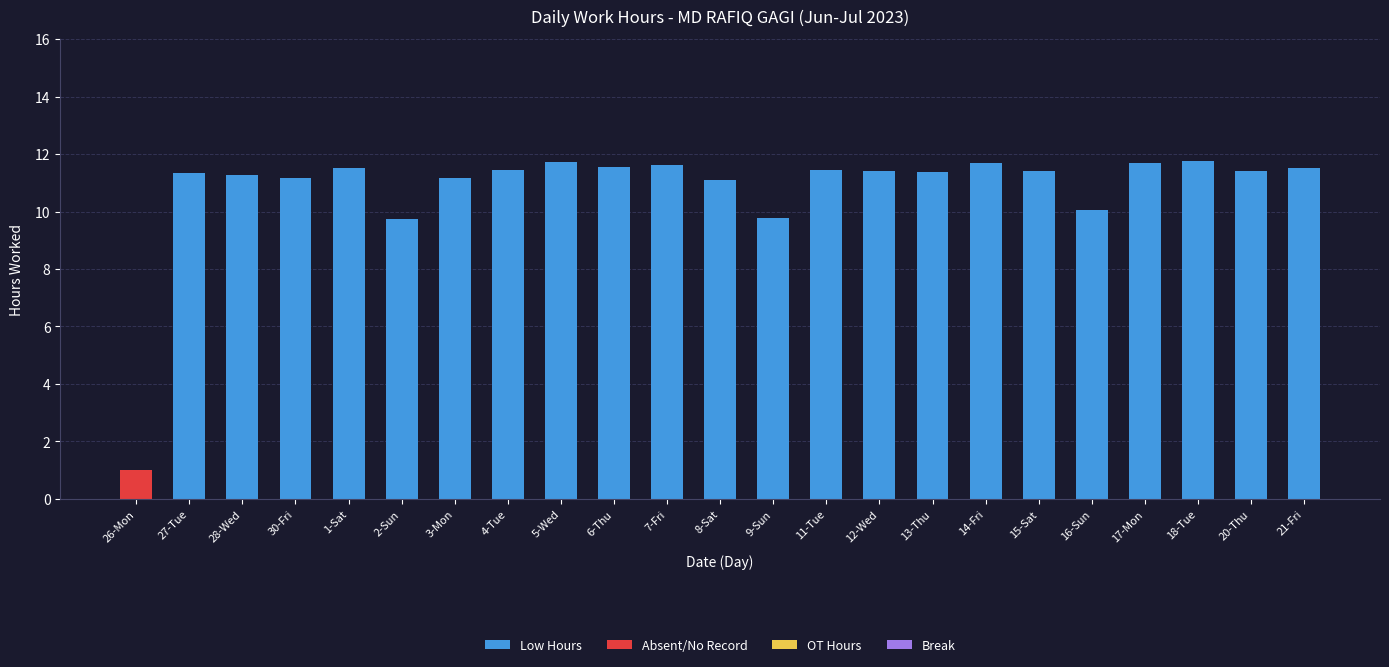

What is the maximum value for Low Hours?

11.7